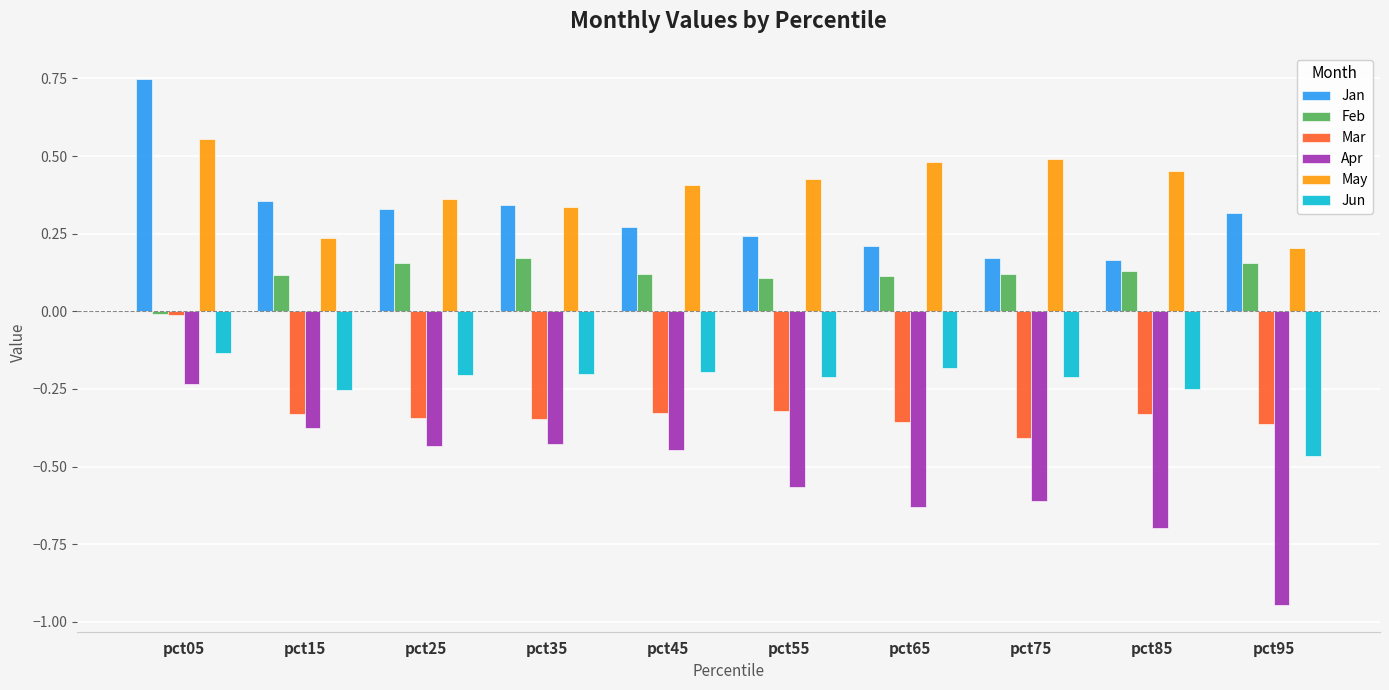

At which category is the sum across all series the highest?

pct05